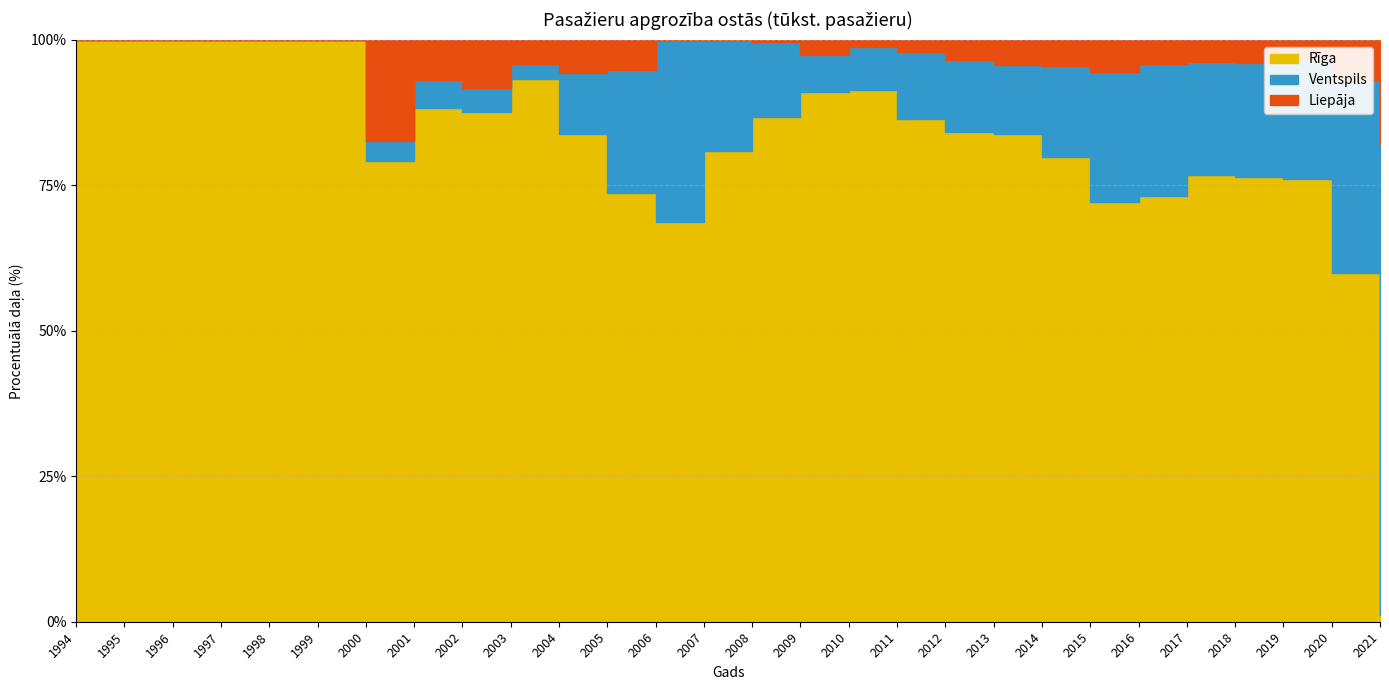

How many times do Liepāja and Rīga cross each other?

1